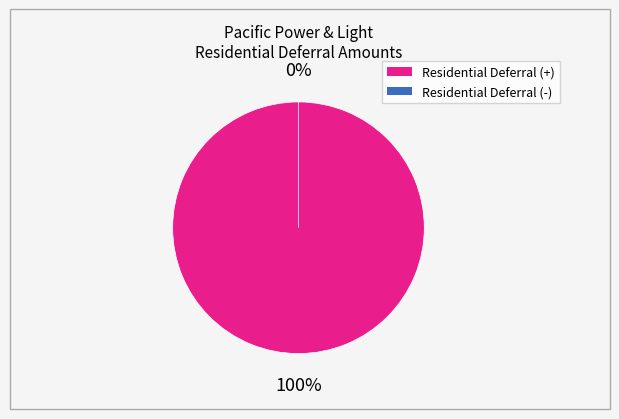

Is there a majority slice in this chart?

No